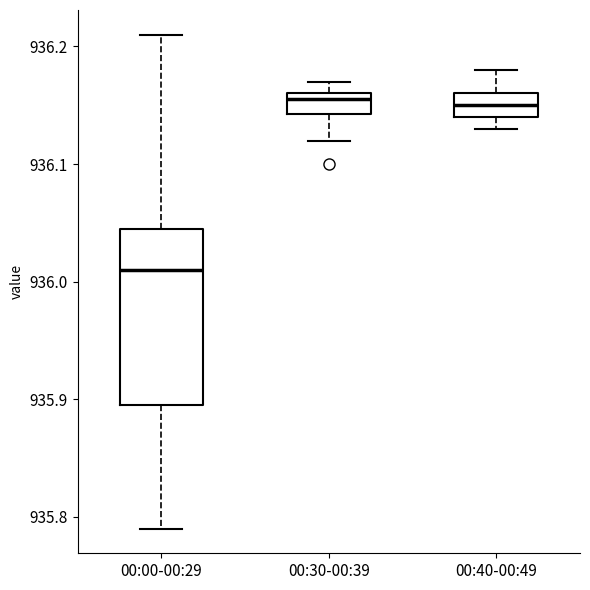

Where is the upper edge of the box for 00:00-00:29 on the y-axis? The values are not printed on the chart, so give them approximately, as read against the axis.

936.05